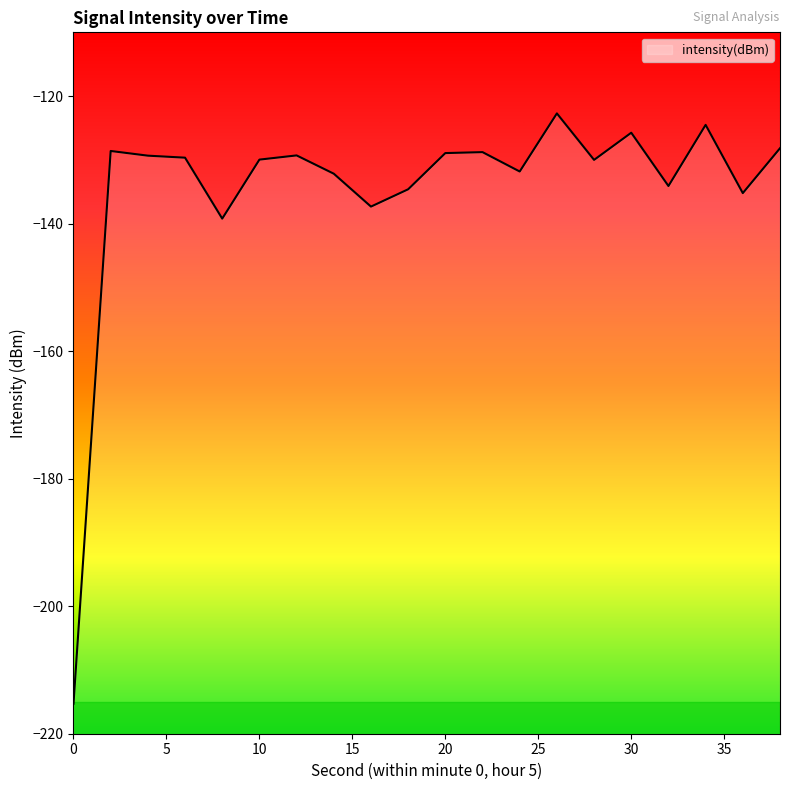

What is the difference between the maximum and second lowest values?

16.5